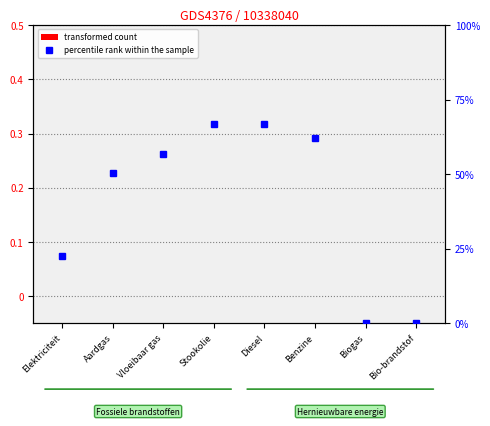

Between Stookolie and Aardgas, which is larger?

Stookolie